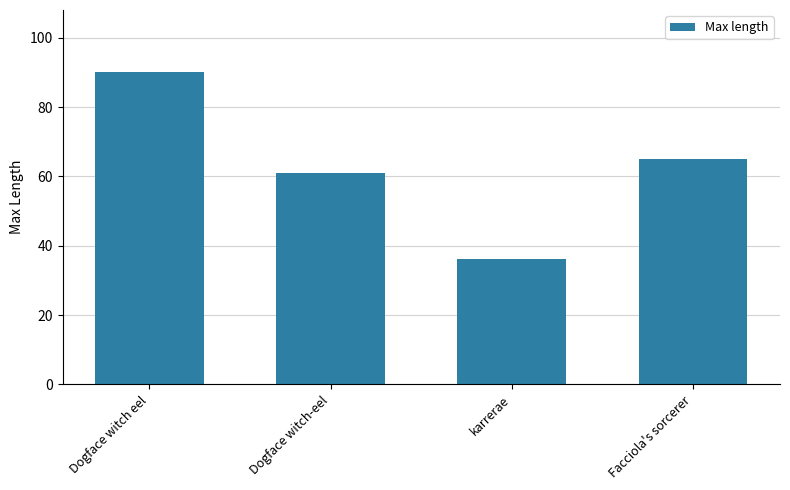

How many values are below 64?

2